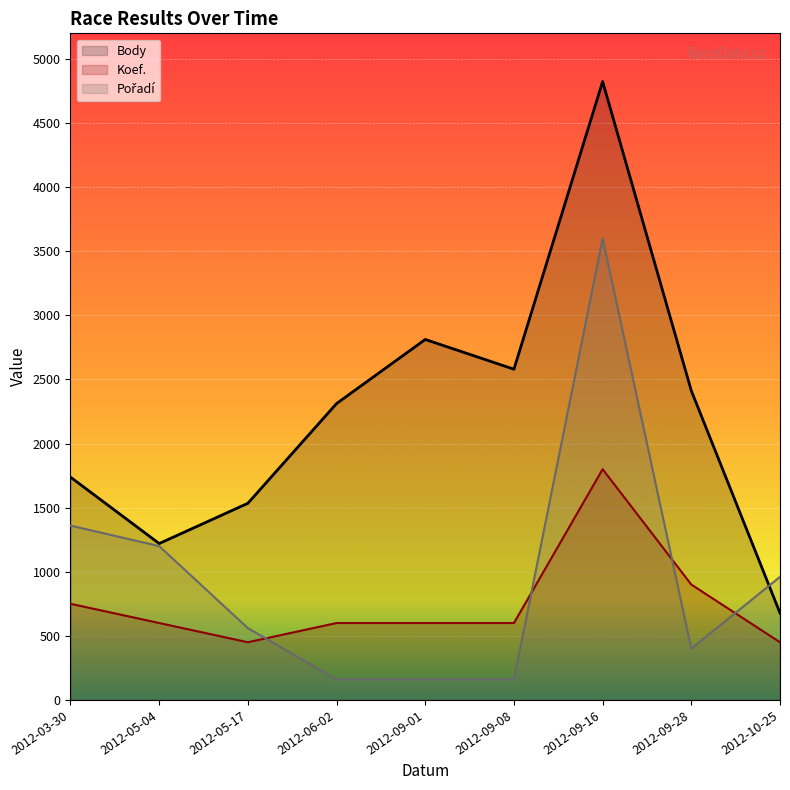

What is the spread (max minus min) of values at 2012-05-04?

620